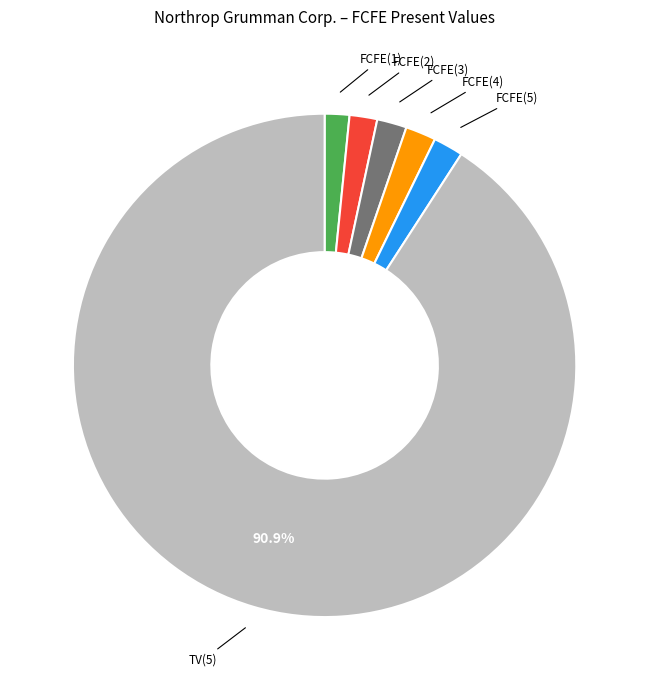

Do FCFE(3) and TV(5) together represent more than half of the pie?

Yes